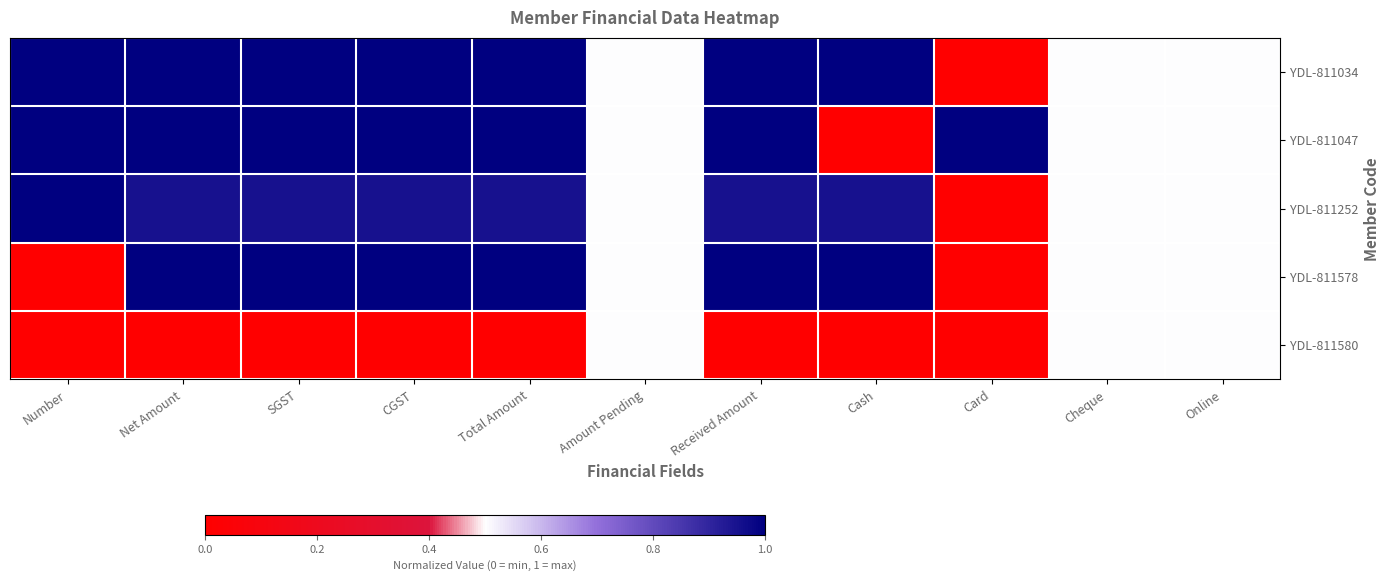

Which series has the largest total across all categories?

YDL-811047